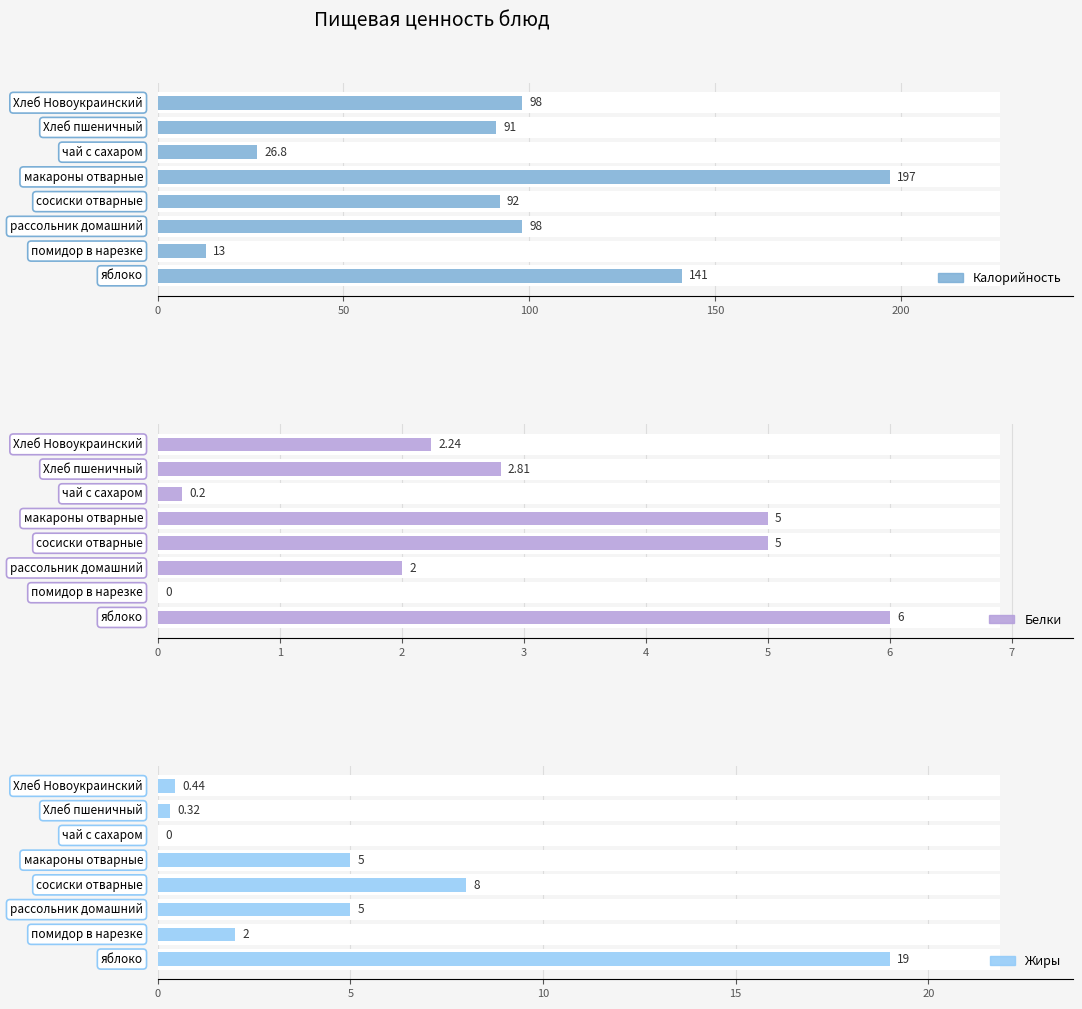

Rank the series at 250 from lowest to highest value.

Жиры, Белки, Калорийность